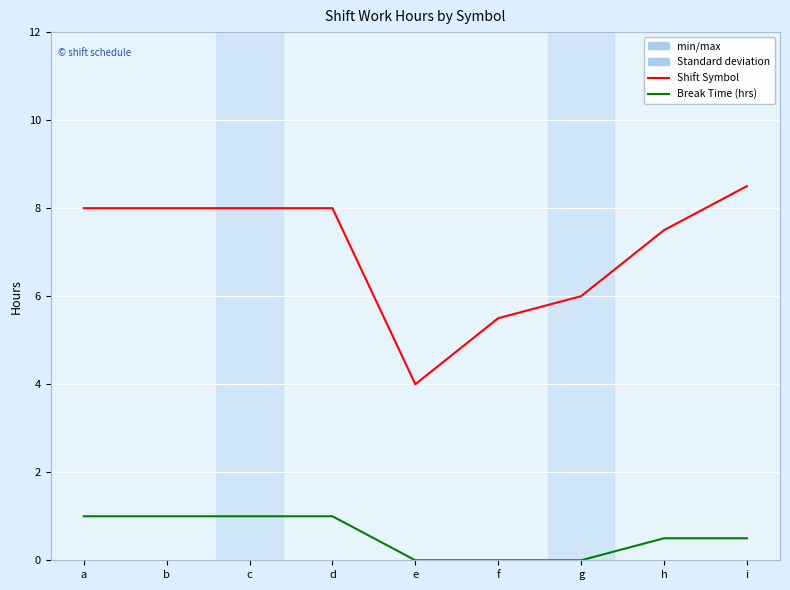

What is the minimum value for Shift Symbol?

4.0